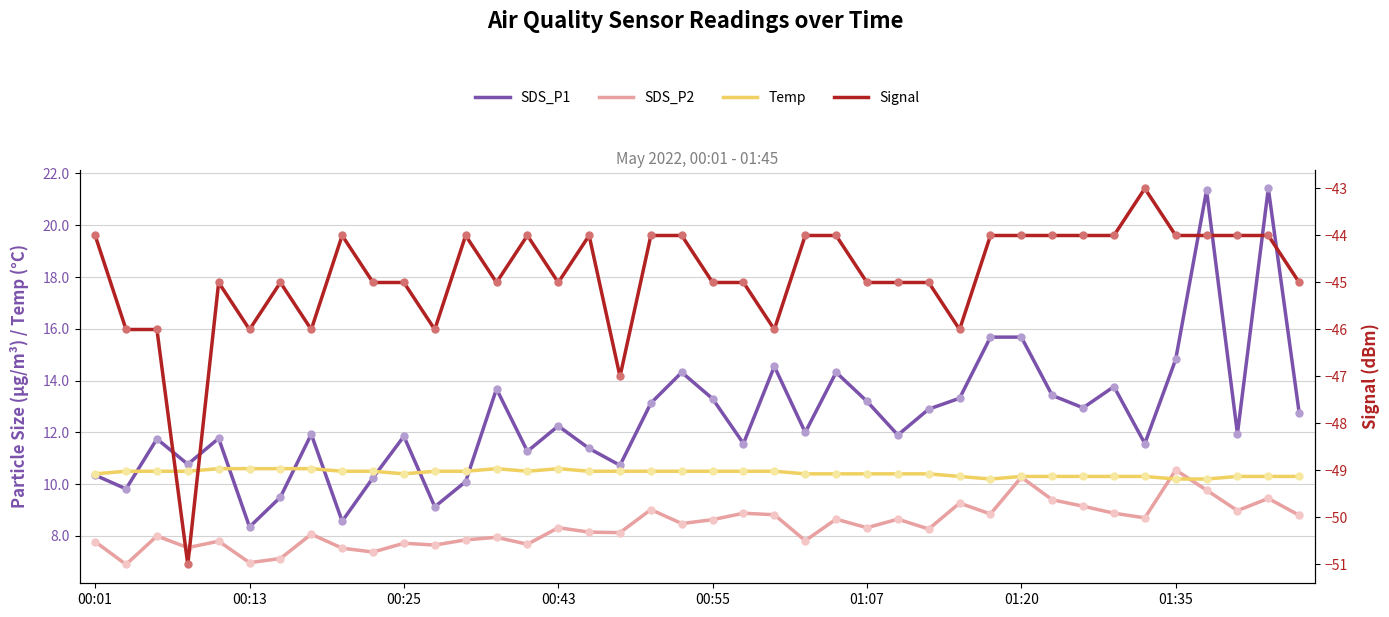

What is the value of the SDS_P1 point at the 7th from the left?

9.5